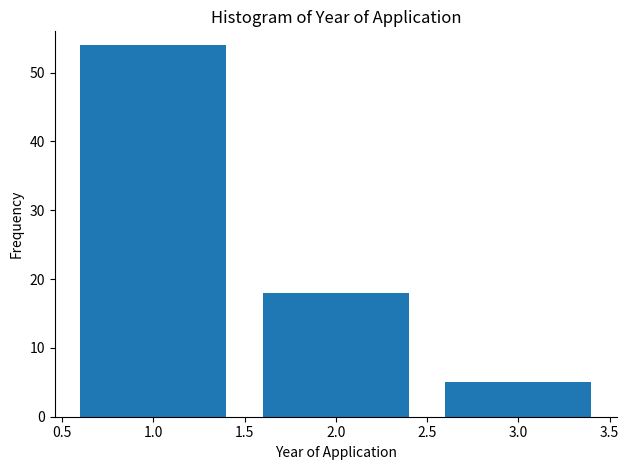

Reading left to right, transcribe this chart: for each bar, give the range it covers on the x-axis and its height. The values are not printed on the chart, so give them approximately, as read against the axis.

0.5 to 1.5: 54
1.5 to 2.5: 18
2.5 to 3.5: 5